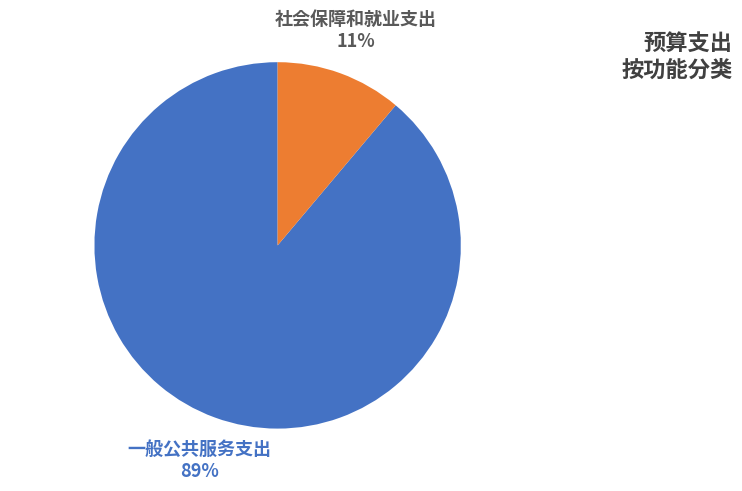

How many slices are in this pie chart?

2